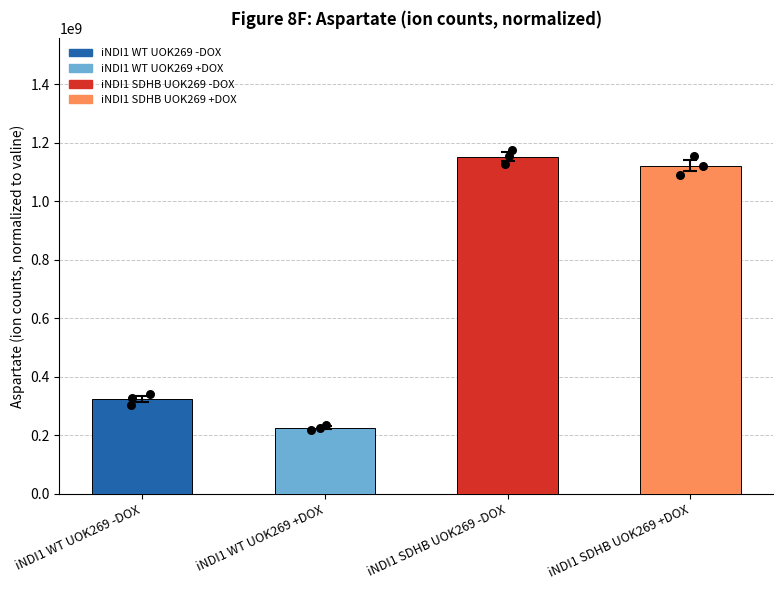

Is the value of iNDI1 WT UOK269 -DOX at iNDI1 WT UOK269 +DOX greater than the value of iNDI1 SDHB UOK269 -DOX at iNDI1 SDHB UOK269 -DOX?

No